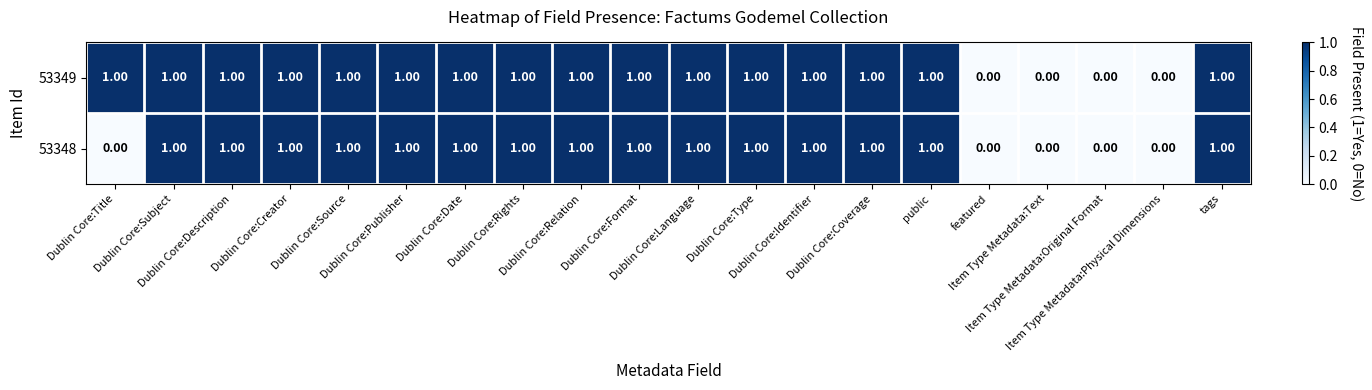

How many series are shown in this chart?

2